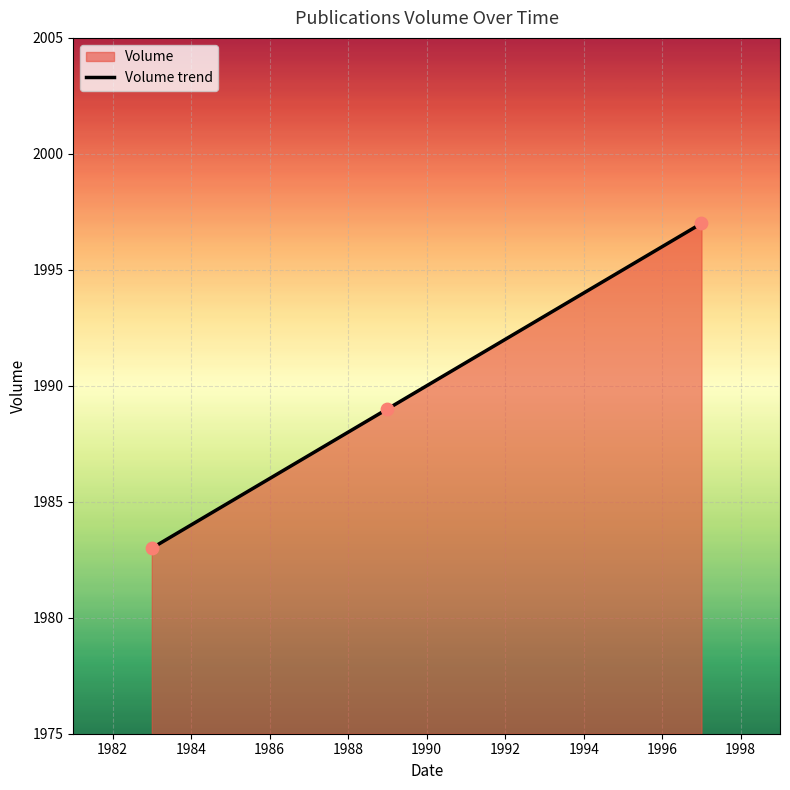

What is the smallest value displayed?

1983